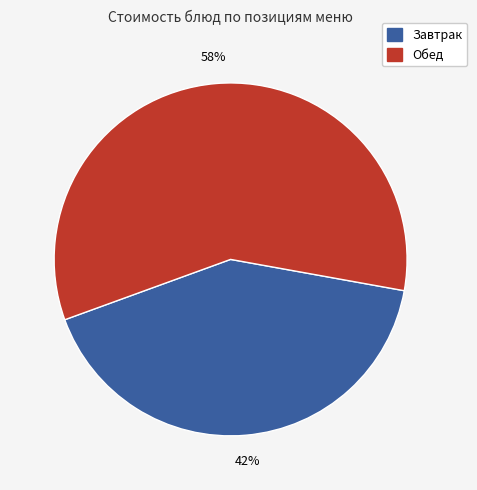

Does any single category account for the majority?

Yes